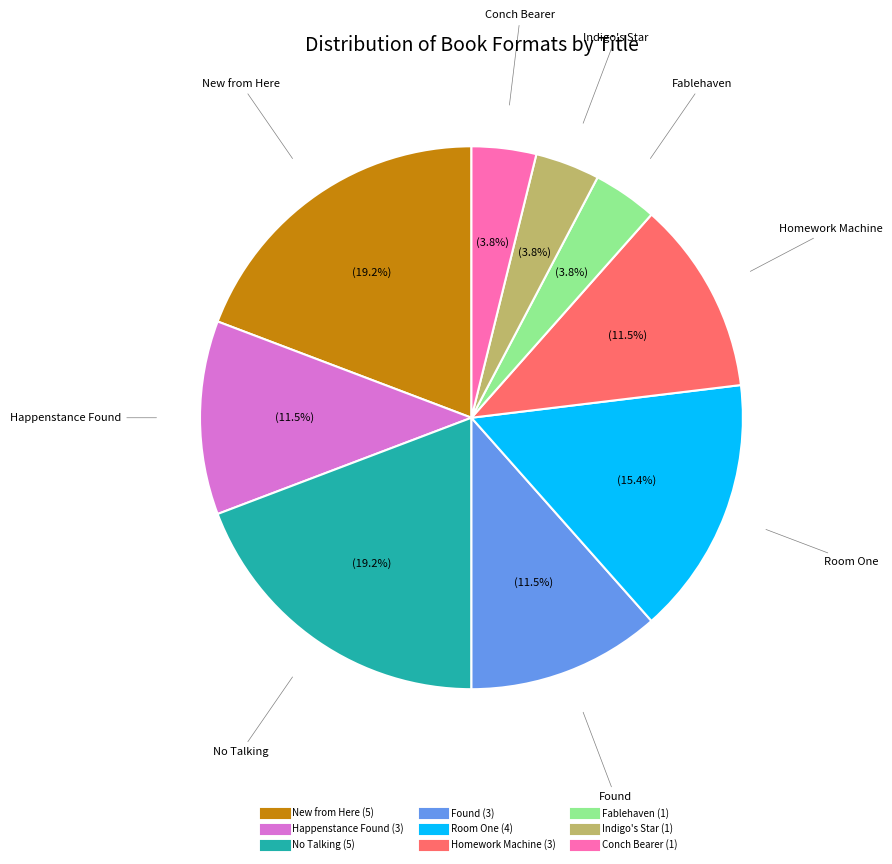

What percentage is NOT represented by Found?

88.5%